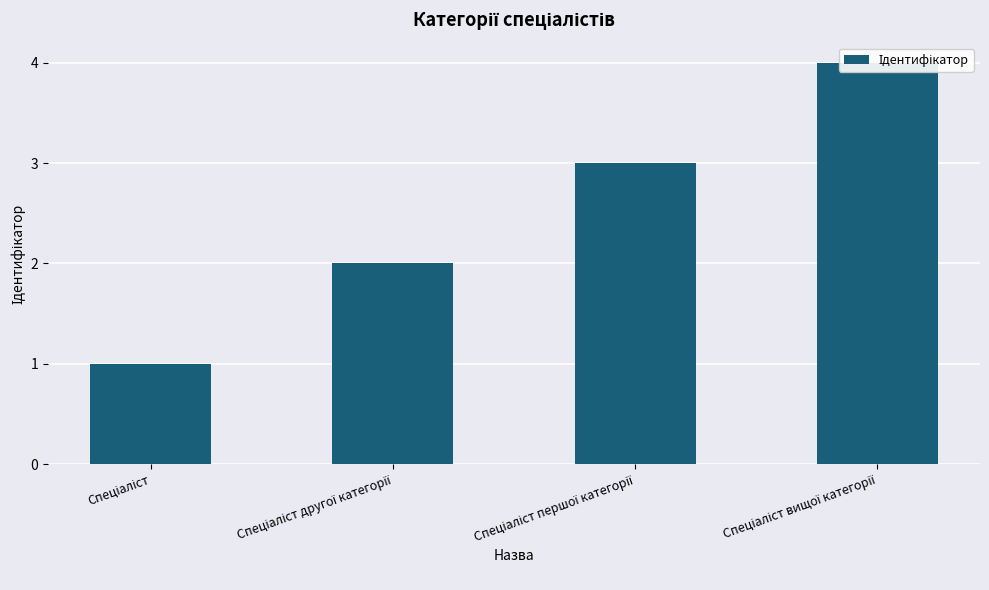

Is it true that the value at Спеціаліст is 0?

False